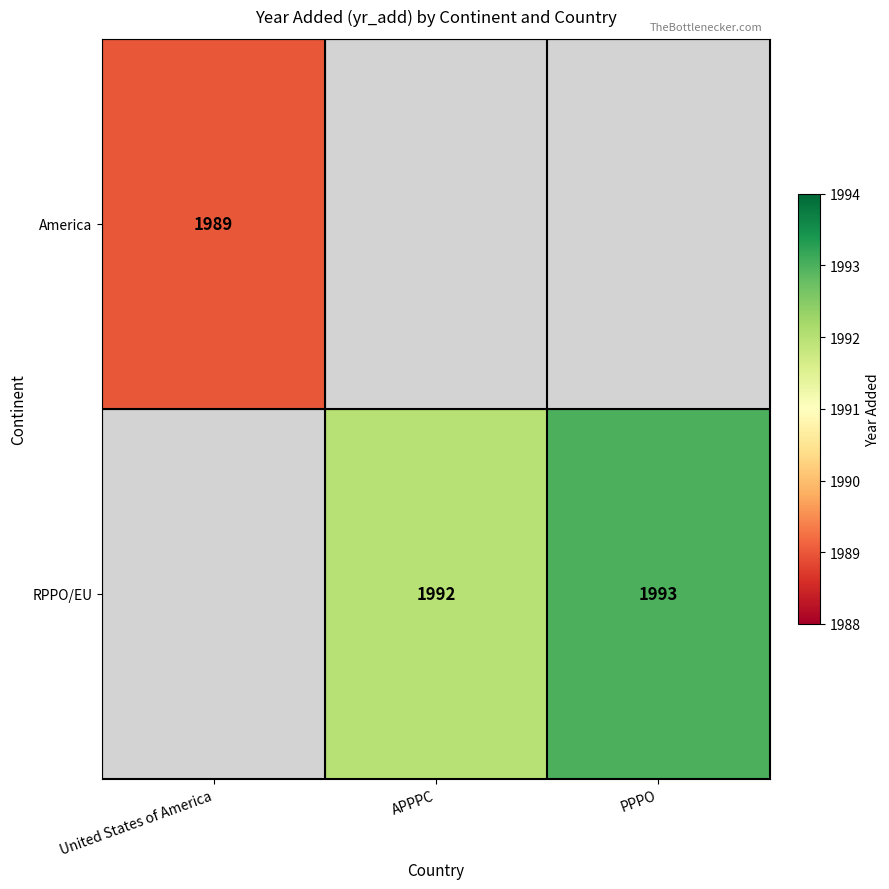

True or false: America has a value of 1989 at United States of America.

True